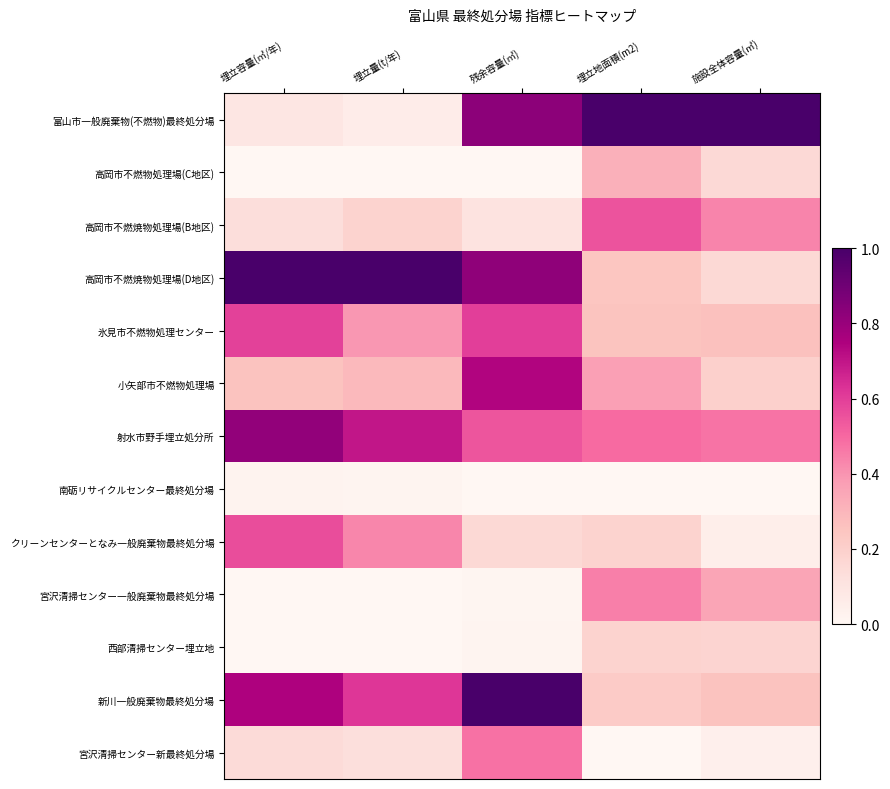

Which series changed the most between 残余容量(㎥) and 施設全体容量(㎥)?

新川一般廃棄物最終処分場